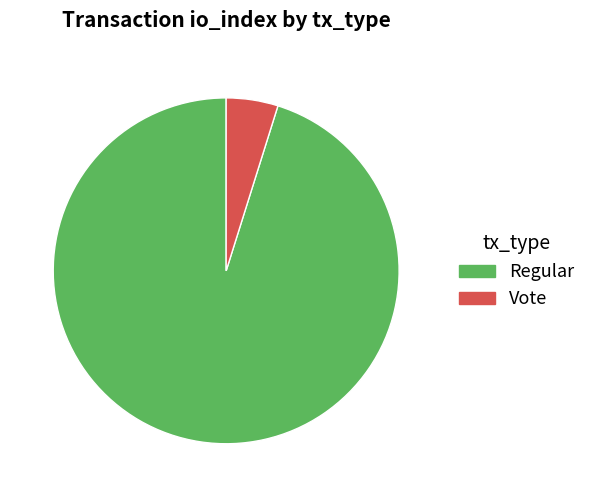

Rank the categories by value from lowest to highest.

Vote, Regular